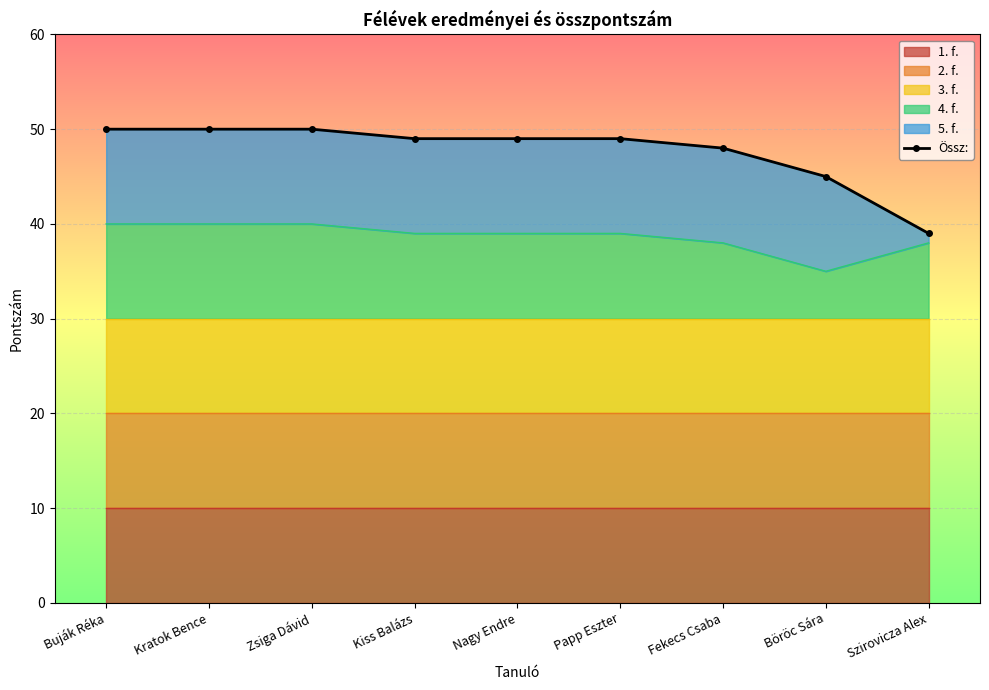

Which category has the lowest value across all series?

Szirovicza Alex